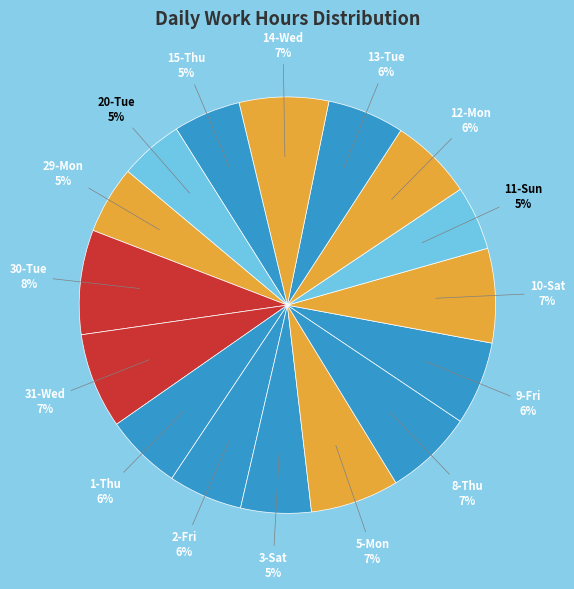

True or false: 1-Thu accounts for 6% of the total.

True